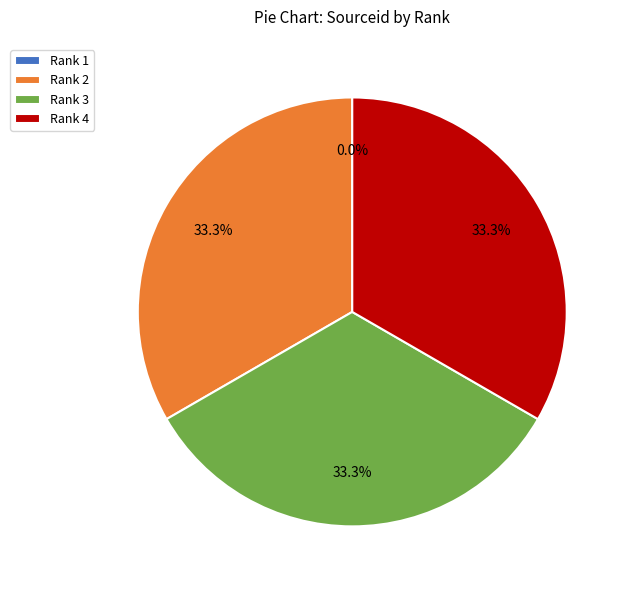

Does any single category account for the majority?

No